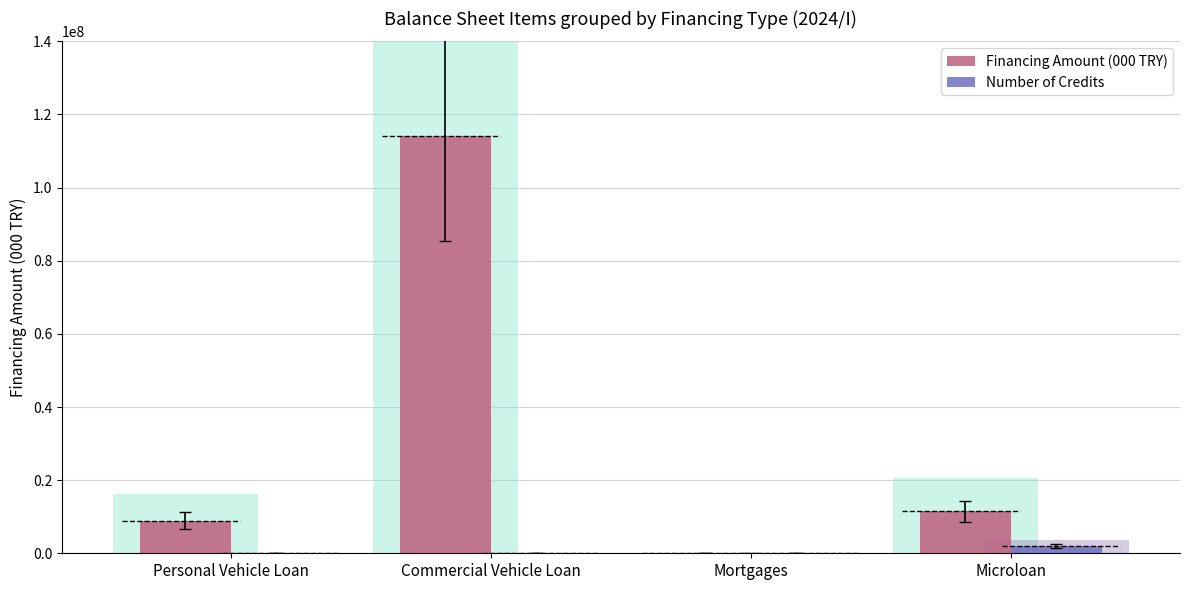

Reading left to right, what are all the values shown in this chart?

Financing Amount (000 TRY): 8947762.7	114033764.0	3289.4	11466457.6
Number of Credits: 76717.0	115298.0	80.0	2052753.0